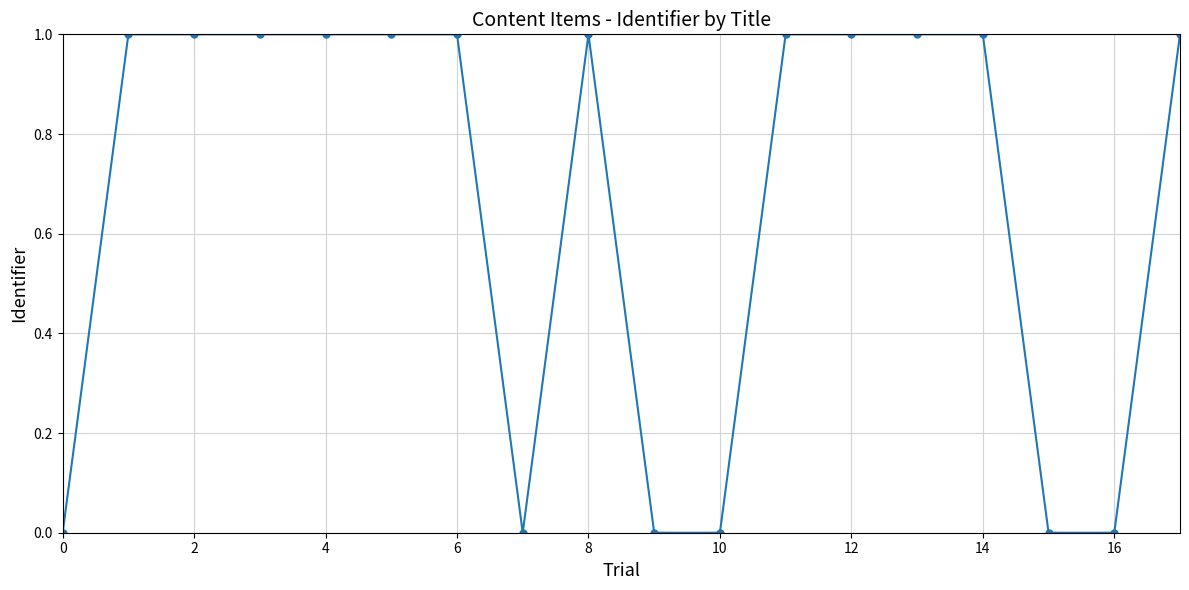

What is the average value?

0.7